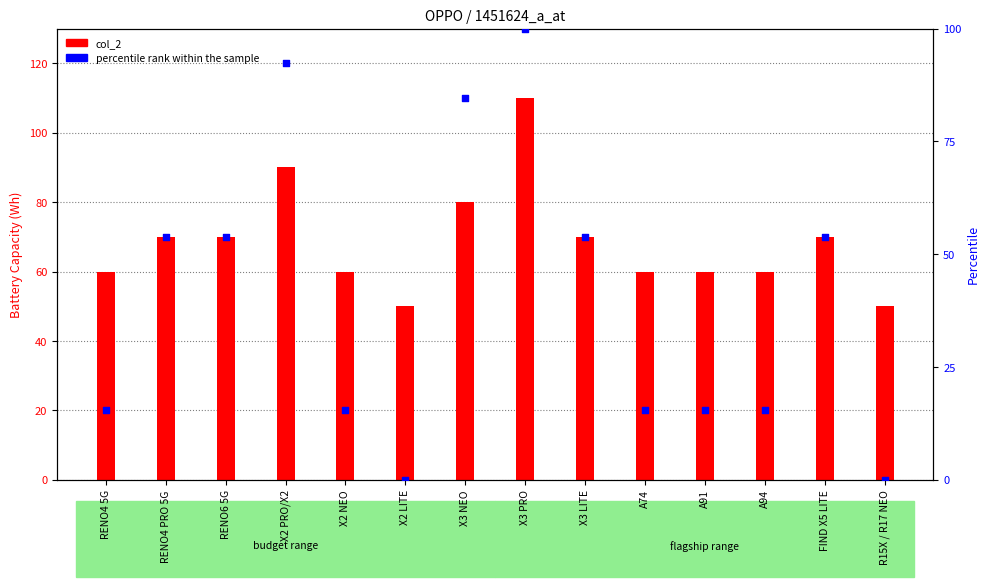

At which category is the sum across all series the highest?

X3 PRO